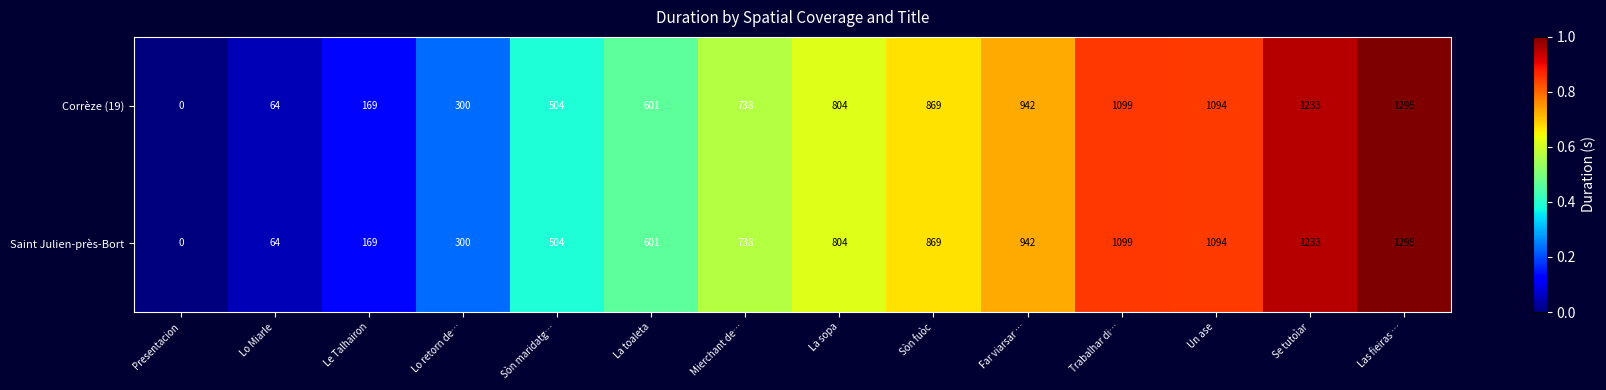

Reading left to right, list all the values displayed in this chart.

Corrèze (19): 0	64	169	300	504	601	738	804	869	942	1099	1094	1233	1295
Saint Julien-près-Bort: 0	64	169	300	504	601	738	804	869	942	1099	1094	1233	1295